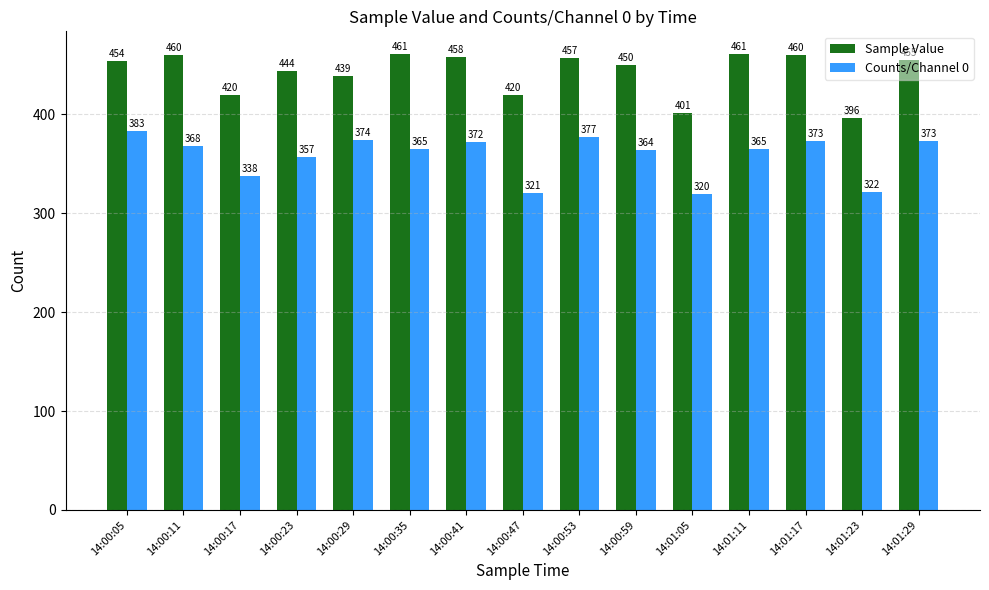

What are all the series names shown in the legend?

Sample Value, Counts/Channel 0